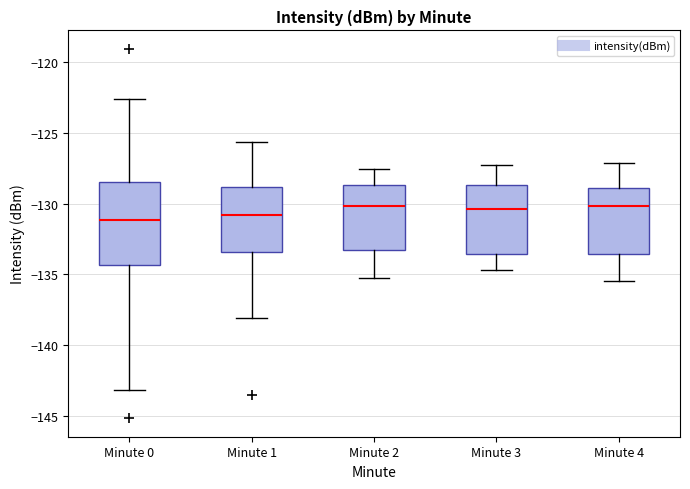

Where does the lower whisker of the box for Minute 0 end on the y-axis? The values are not printed on the chart, so give them approximately, as read against the axis.

-143.0